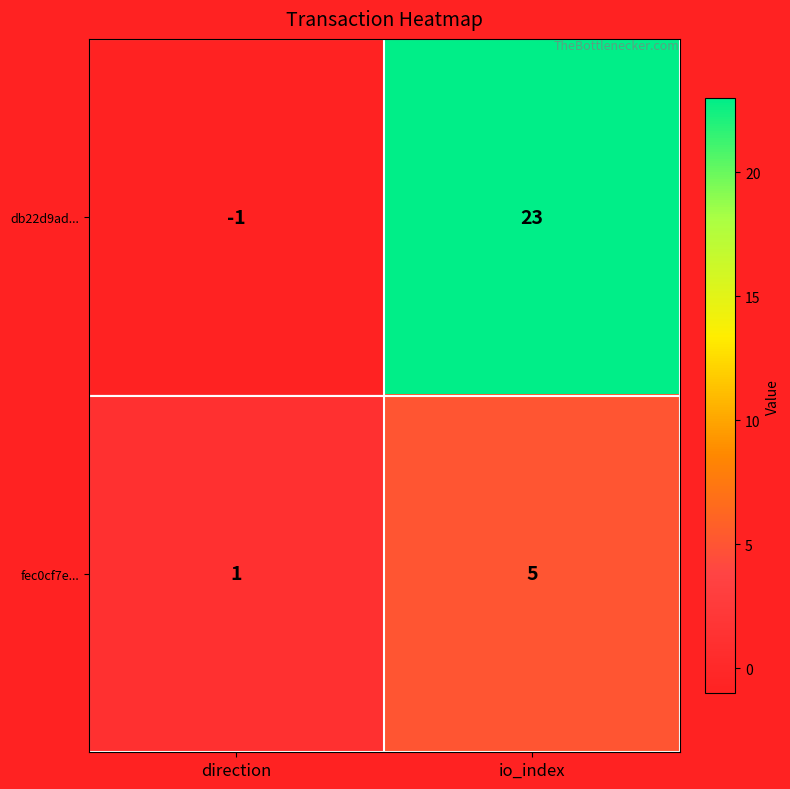

What is the sum of all fec0cf7e... values?

6